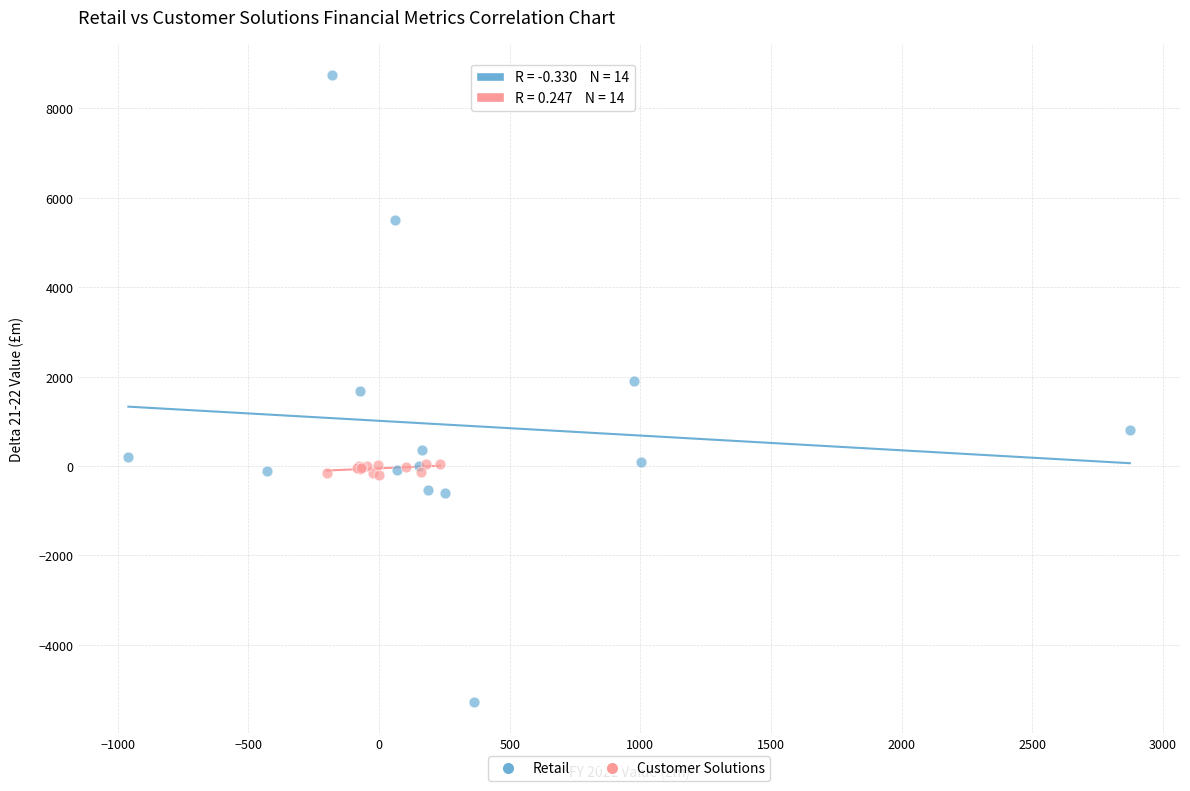

Which series contains the lowest Y value?

Retail